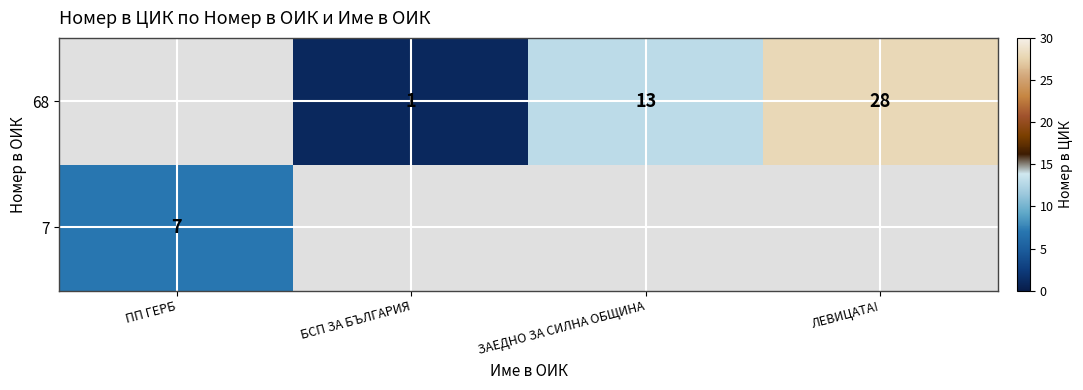

What is the difference between the 68 values at ЗАЕДНО ЗА СИЛНА ОБЩИНА and БСП ЗА БЪЛГАРИЯ?

12